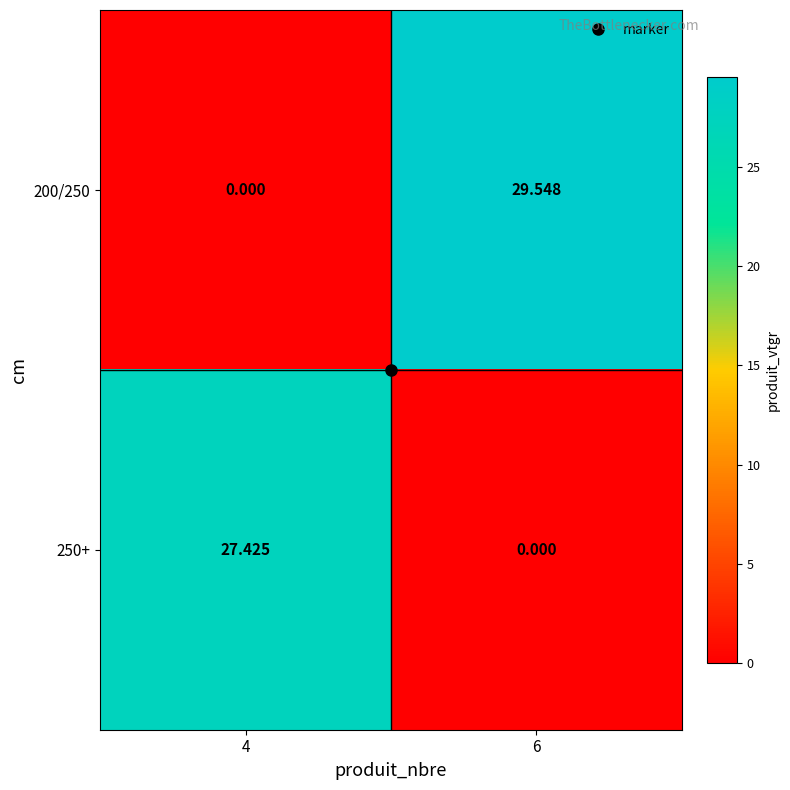

Rank the series at 4 from highest to lowest value.

250+, 200/250